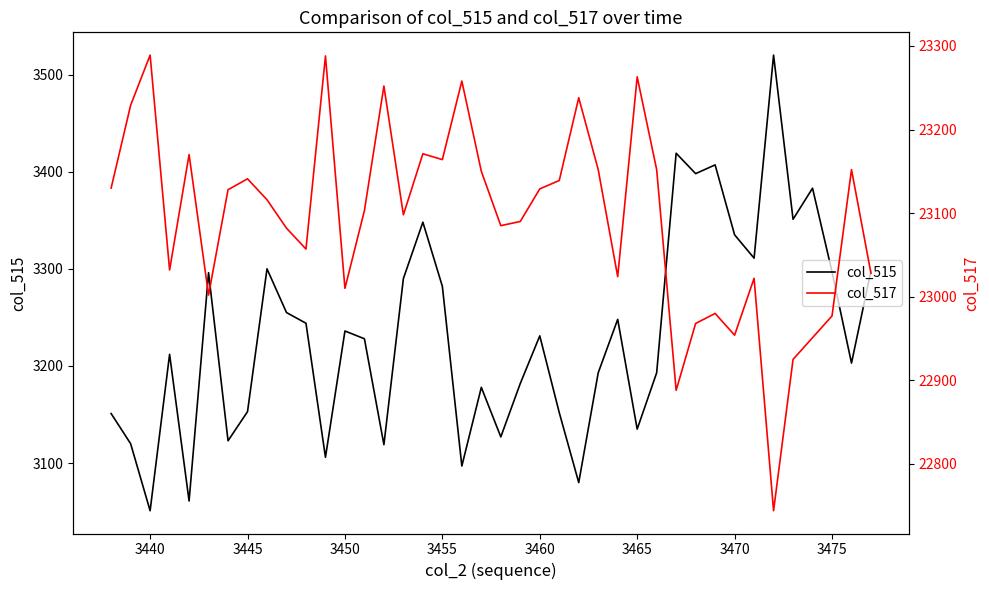

What is the maximum value for col_517?

23289